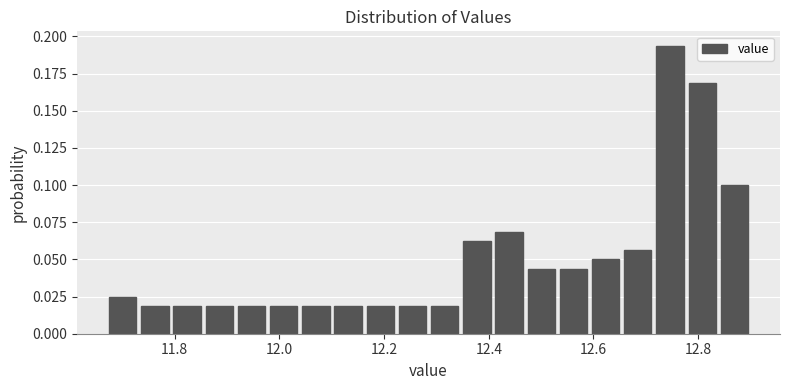

Read against the x-axis, roughly where is the centre of the tallest bar?

12.74